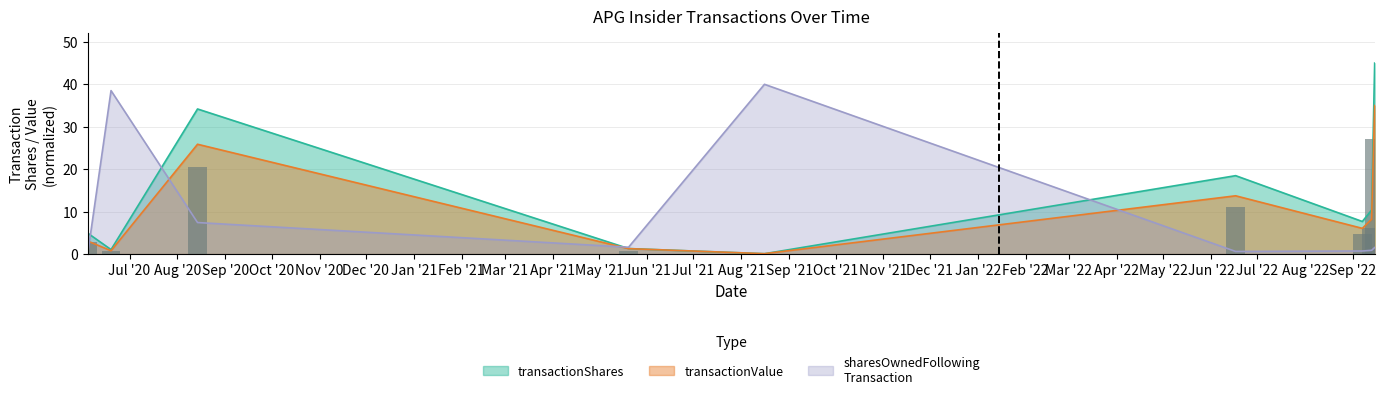

Reading left to right, extract all data points from this chart.

transactionShares: 2020-06-04=4.9	2020-06-19=1.0	2020-08-14=34.2	2021-05-20=1.3	2021-08-16=0.1	2022-06-17=18.5	2022-09-07=7.7	2022-09-13=10.3	2022-09-15=45.0
transactionValue: 2020-06-04=3.0	2020-06-19=0.8	2020-08-14=25.9	2021-05-20=1.3	2021-08-16=0.1	2022-06-17=13.7	2022-09-07=6.0	2022-09-13=8.2	2022-09-15=35.0
sharesOwnedFollowingTransaction: 2020-06-04=0.3	2020-06-19=38.5	2020-08-14=7.4	2021-05-20=1.6	2021-08-16=40.0	2022-06-17=0.6	2022-09-07=0.7	2022-09-13=0.8	2022-09-15=1.5